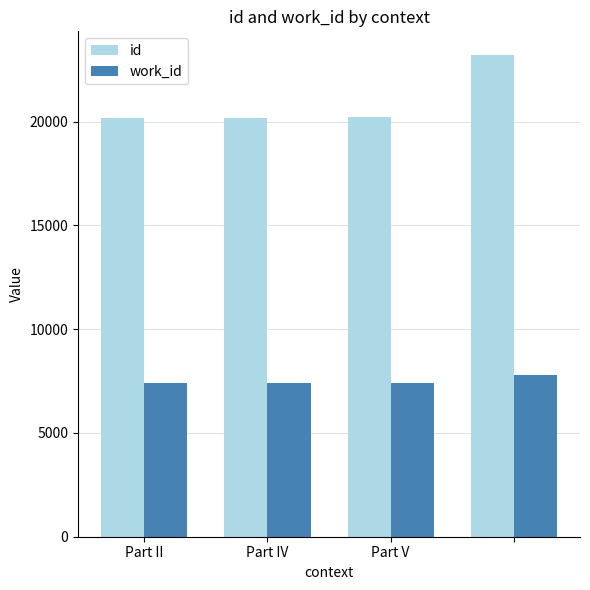

What is the greatest value displayed?

23192